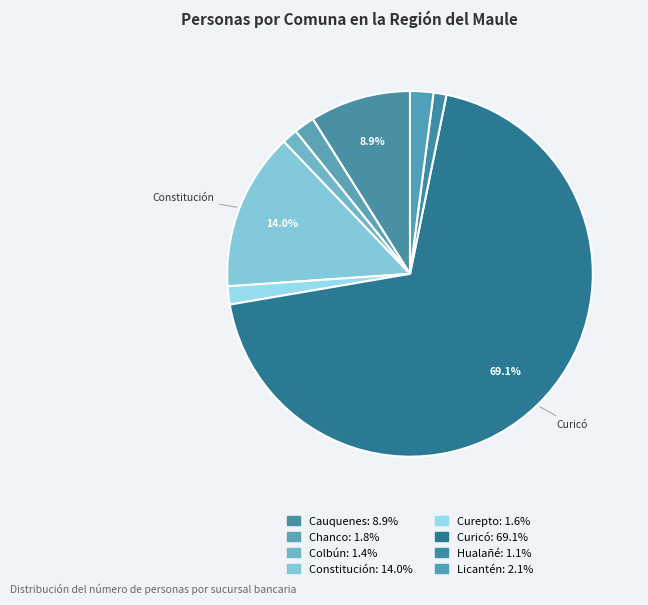

Which slice represents more than half of the pie?

Curicó